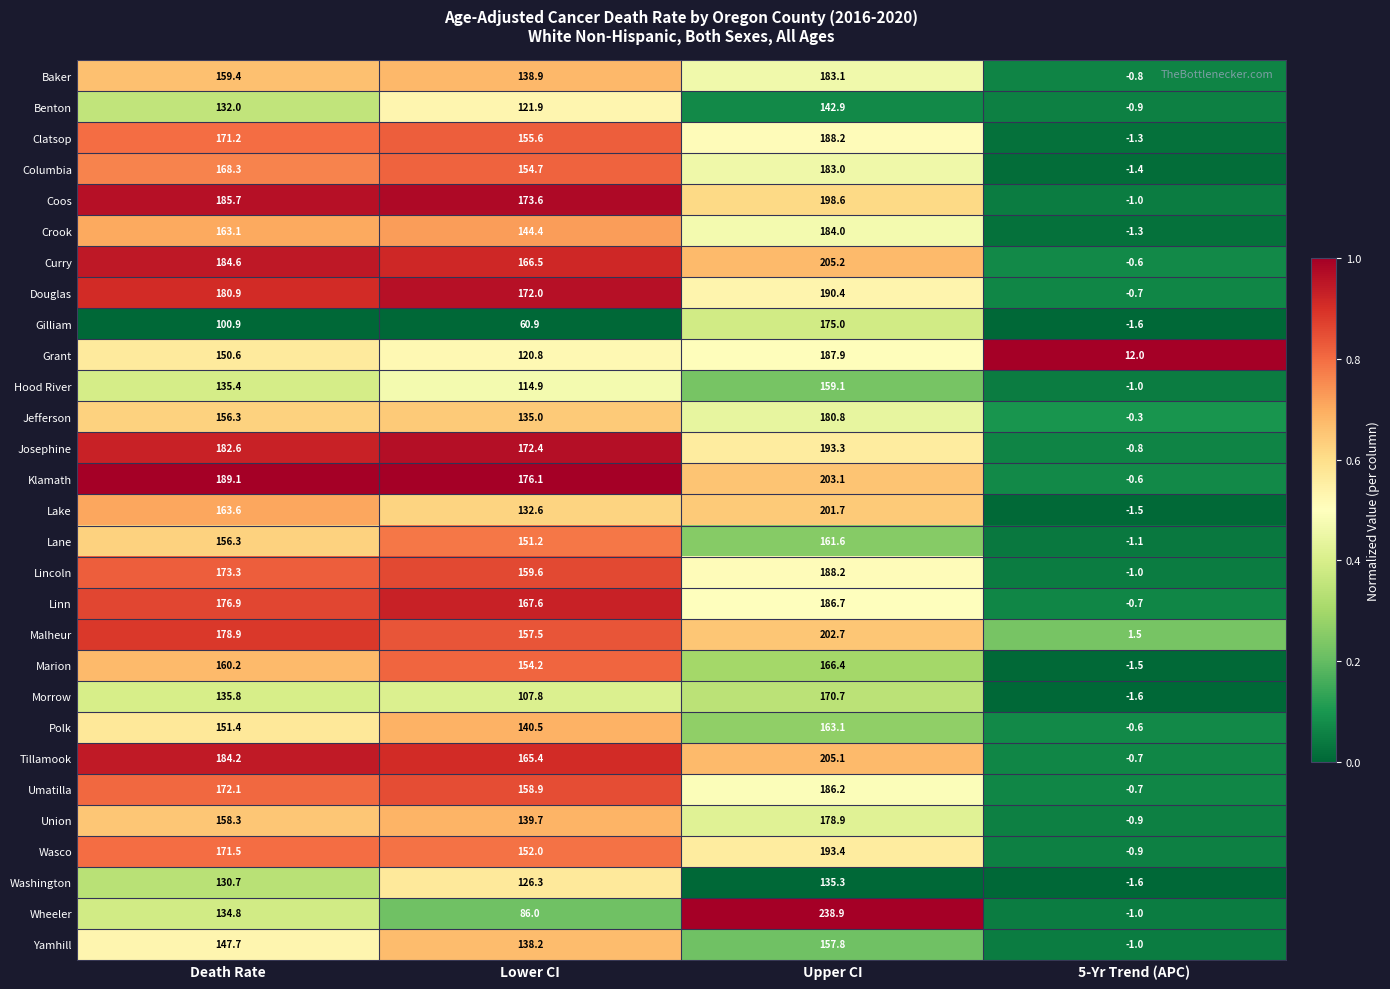

At which category does the chart reach its minimum across all series?

5-Yr Trend (APC)